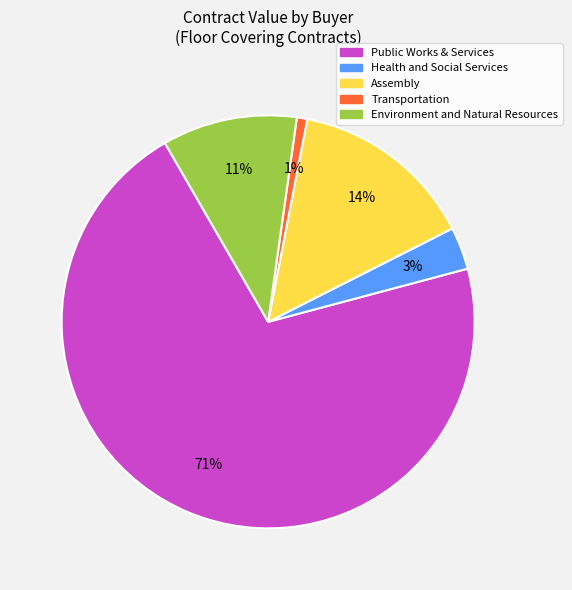

Is Assembly the majority of the pie?

No